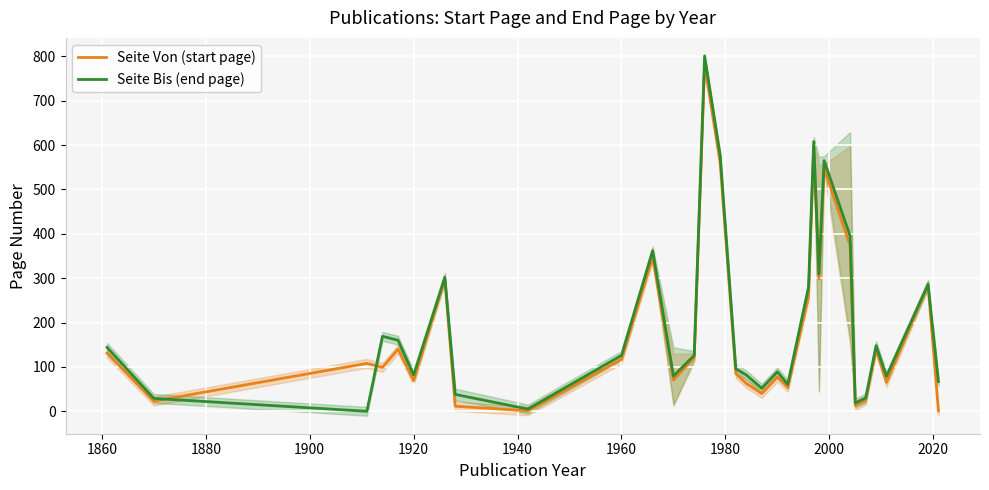

What is the maximum value for Seite Bis (end page)?

801.0